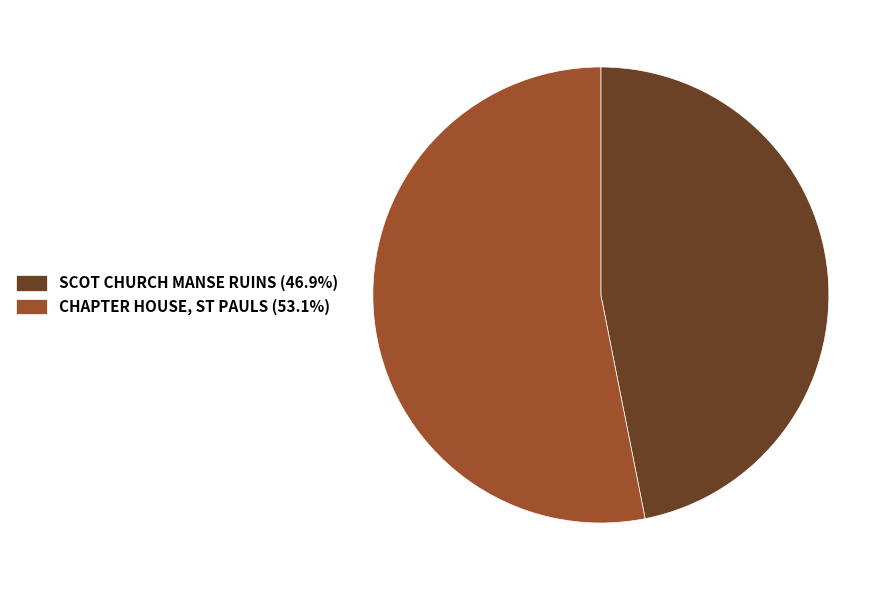

What is the ratio of the value at SCOT CHURCH MANSE RUINS to the value at CHAPTER HOUSE, ST PAULS?

0.9